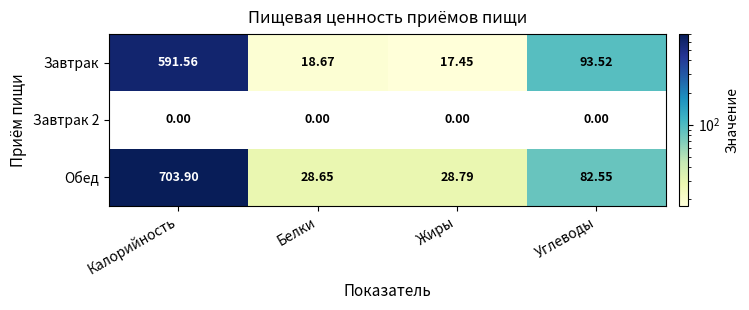

At which label is Завтрак closest to 304?

Углеводы